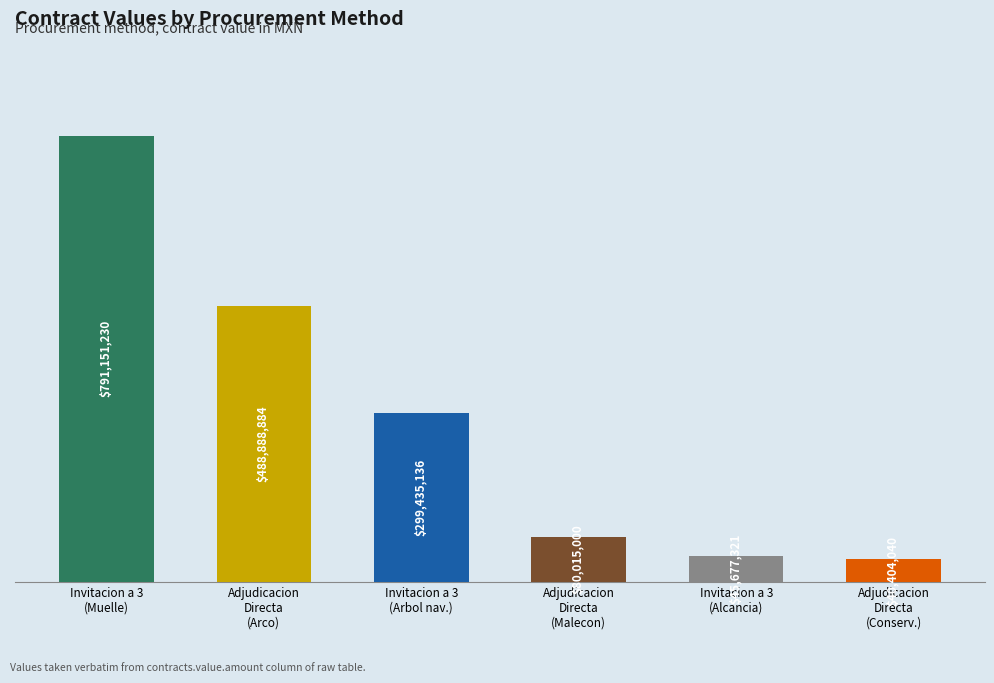

The value at Adjudicacion Directa (Conserv.) is 66413103. True or false?

False